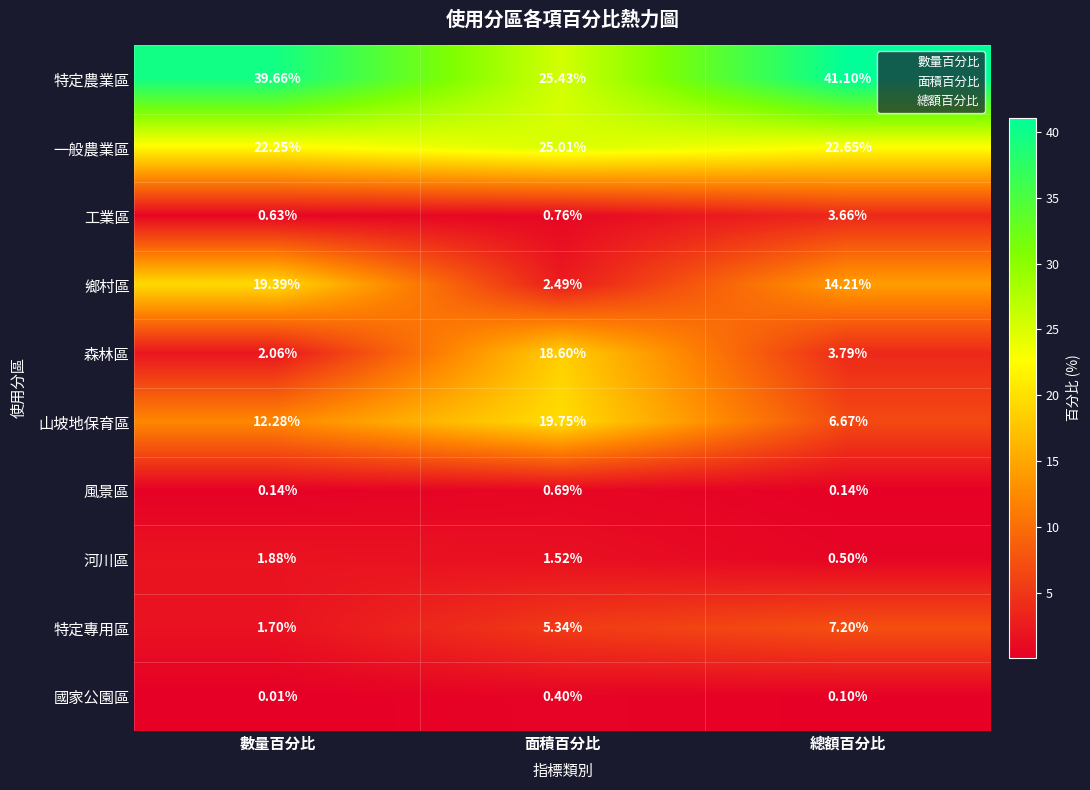

At how many categories does at least one series exceed 4?

3